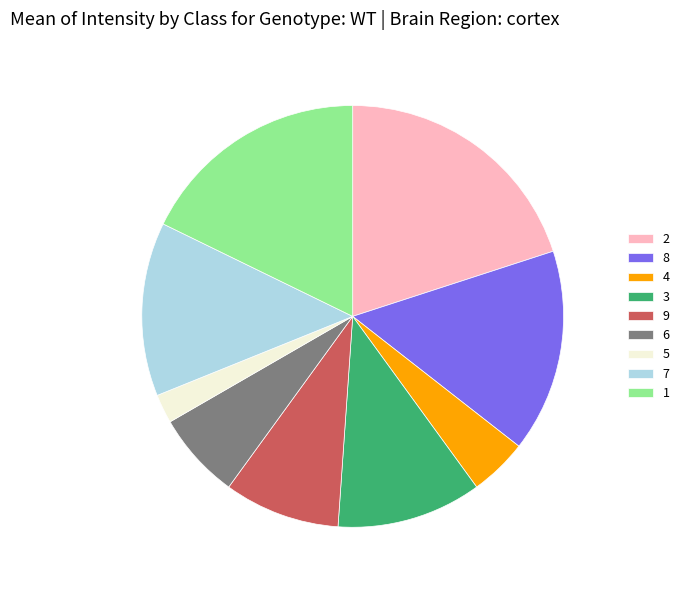

Is it true that 8 is 22% of the pie?

False